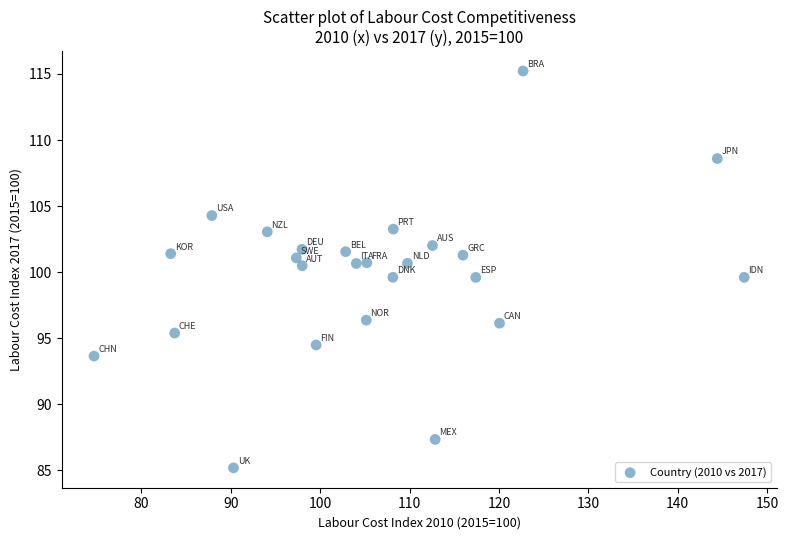

What is the range of Y values (max minus min)?

30.0